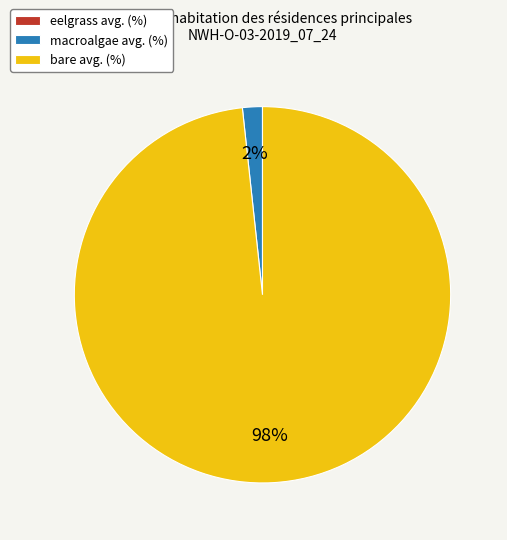

To the nearest percent, what is the average slice percentage?

33%